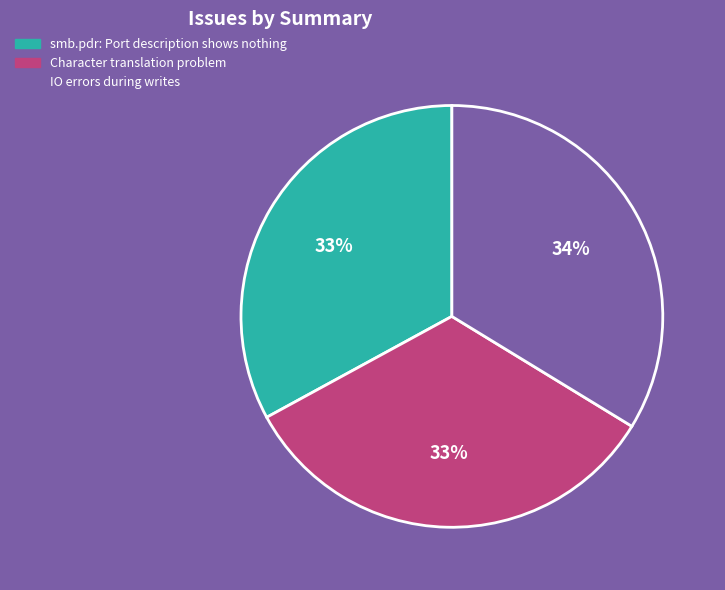

Combined, do Character translation problem and smb.pdr: Port description shows nothing account for over 50%?

Yes